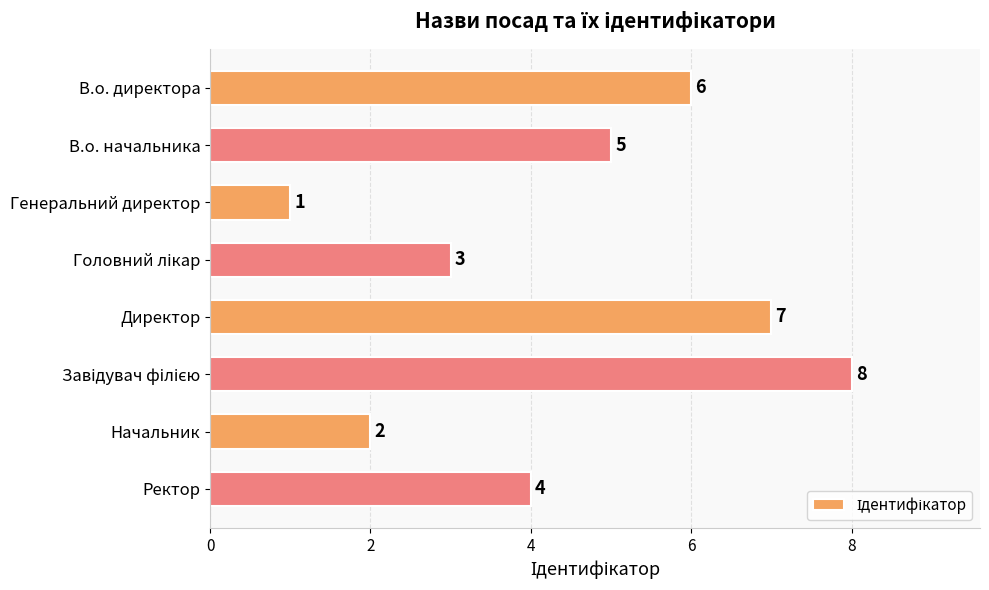

Is it true that the value at В.о. директора is 6?

True